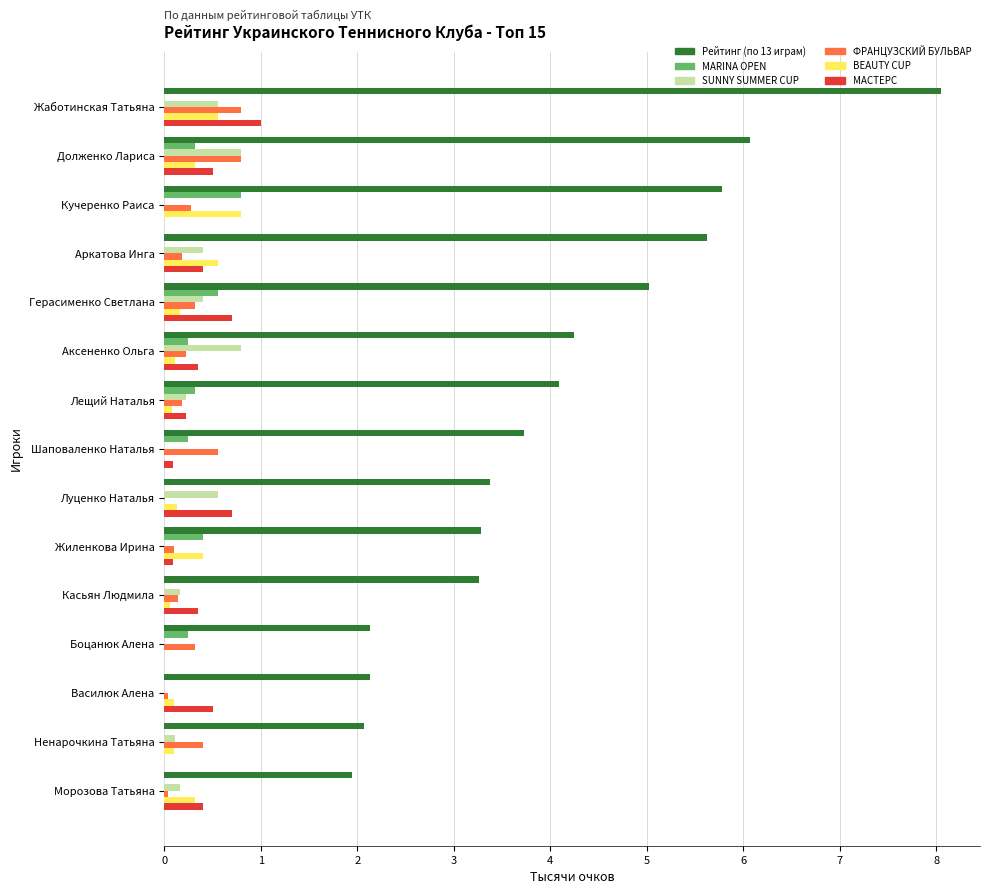

Is the value of ФРАНЦУЗСКИЙ БУЛЬВАР at Кучеренко Раиса greater than the value of MARINA OPEN at Герасименко Светлана?

No